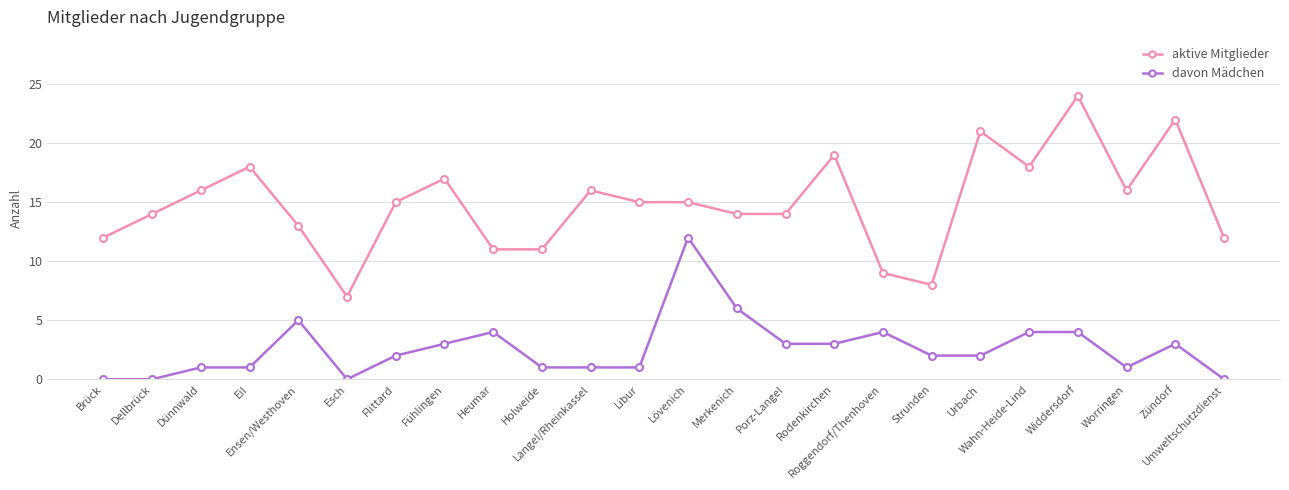

Count the number of data series in this chart.

2